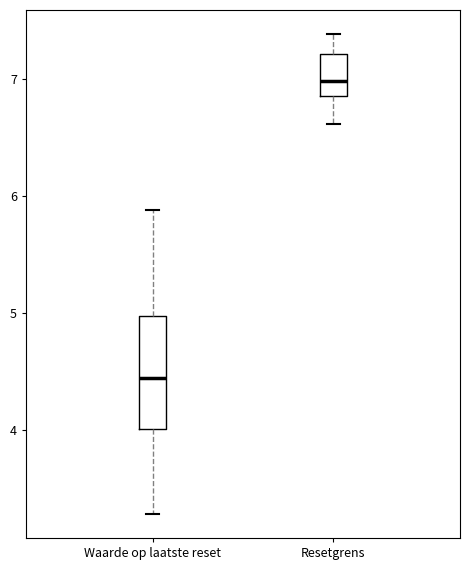

Comparing the boxes themselves (not the whiskers), which one is the tallest?

Waarde op laatste reset